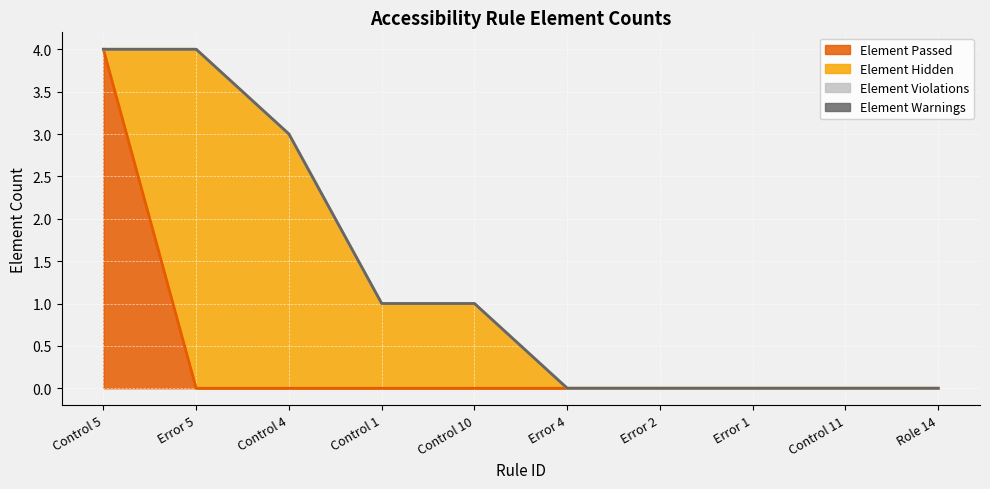

How many lines are shown in the chart?

4